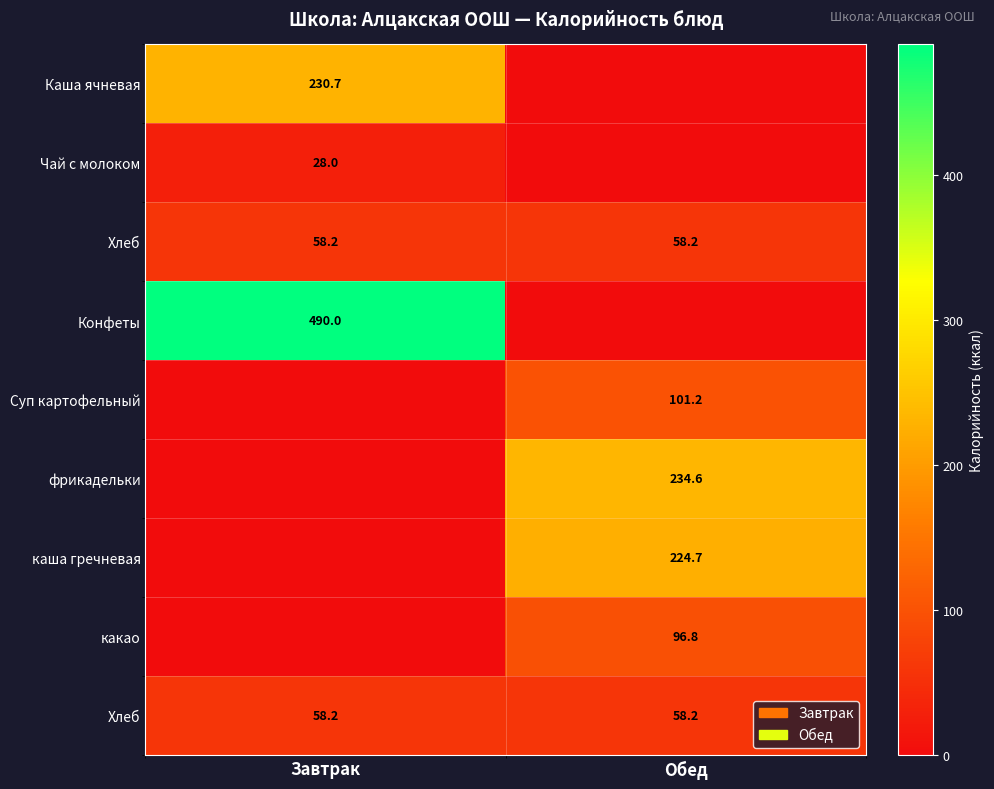

How many categories are shown in the chart?

2